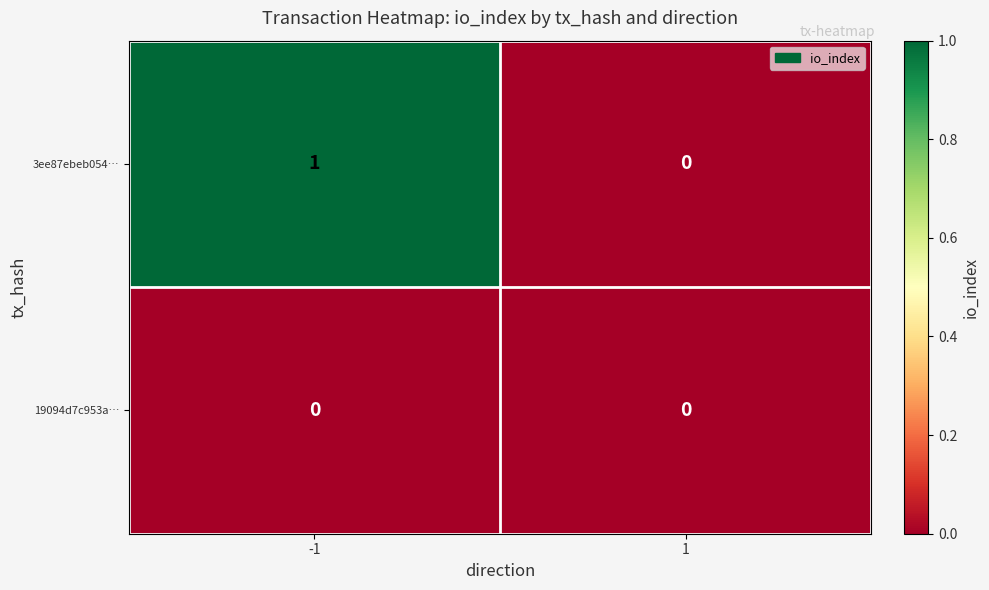

Is the value of 3ee87ebeb054… at -1 greater than the value of 19094d7c953a… at -1?

Yes